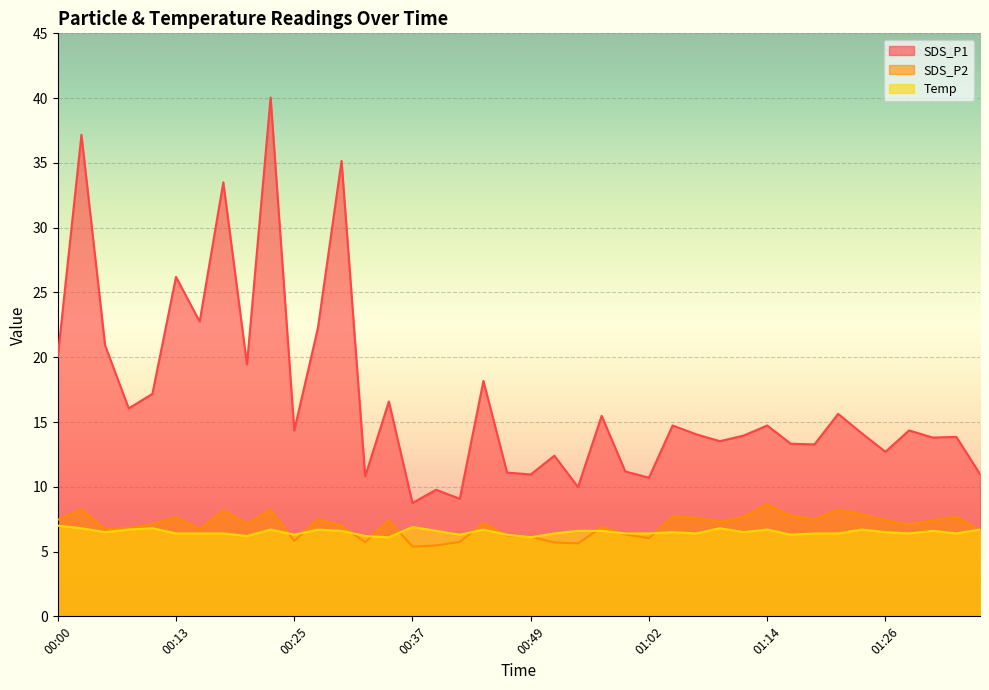

Does the chart display data point markers on the line(s)?

No